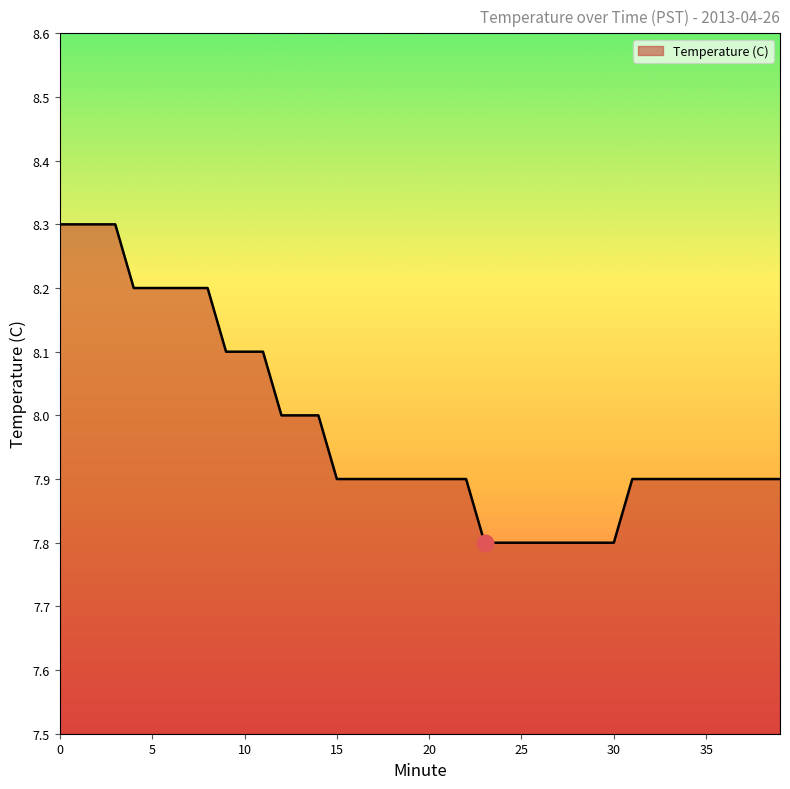

What is the difference between the maximum and minimum values?

0.5